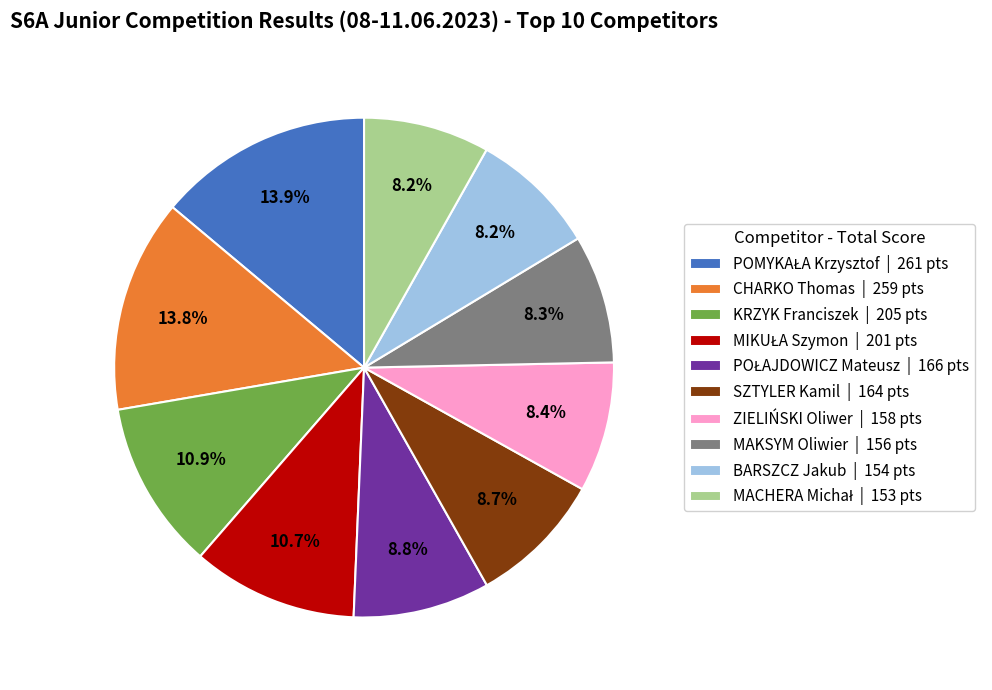

What percentage is the KRZYK Franciszek slice, to the nearest percent?

11%